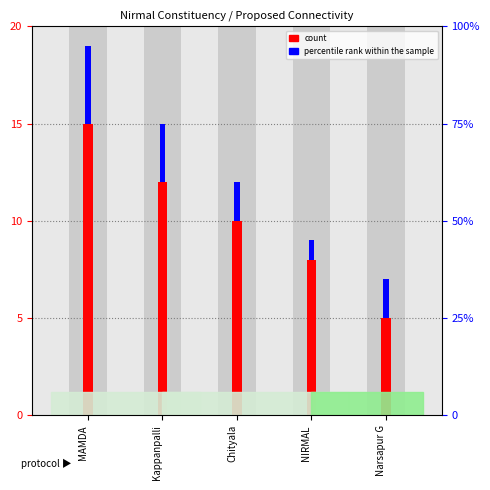

How many bars are there in total?

10